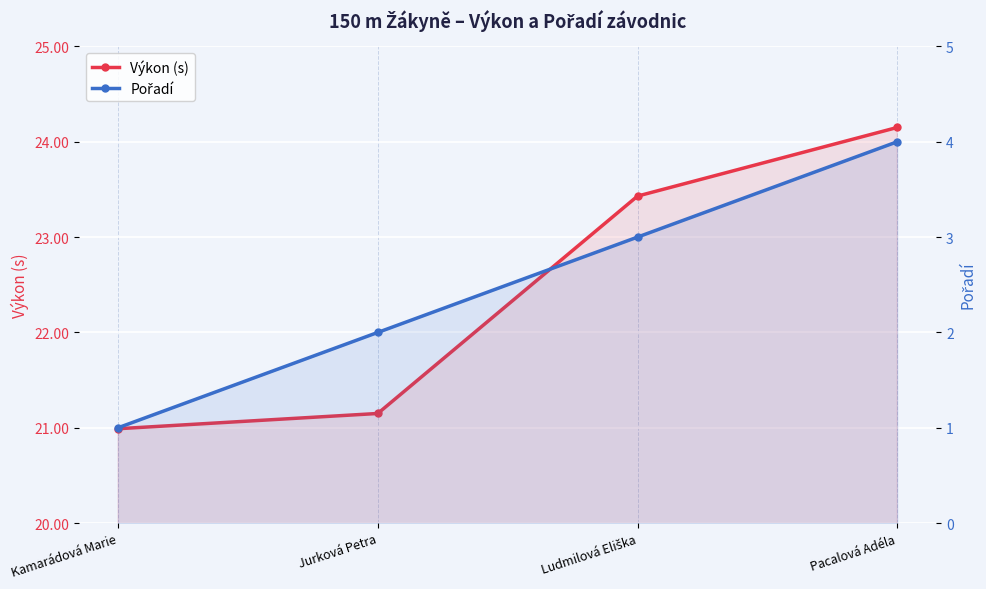

True or false: Pořadí has a value of 0.6 at Kamarádová Marie.

False